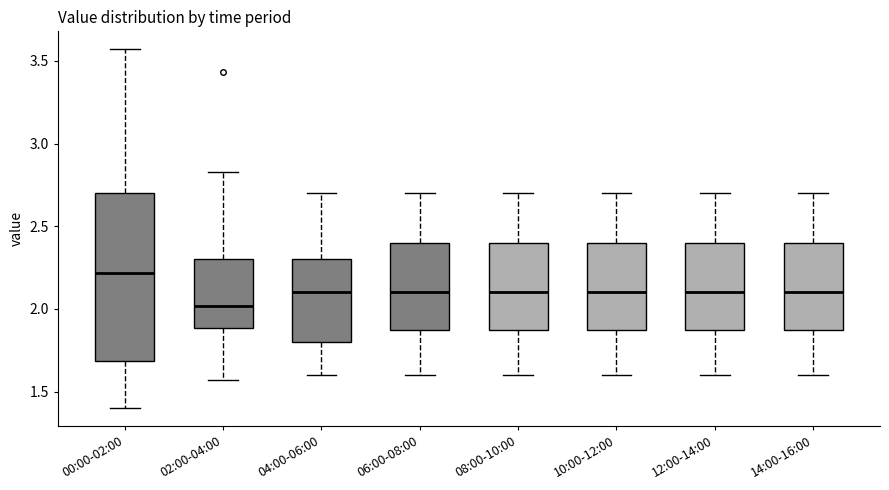

Reading left to right, transcribe this box plot: for each box, give where its median line is, the range the box spans, and where its two whiskers end, as read against the y-axis. The values are not printed on the chart, so give them approximately, as read against the axis.

00:00-02:00: median 2.20, box 1.70 to 2.70, whiskers 1.40 to 3.55
02:00-04:00: median 2.00, box 1.90 to 2.30, whiskers 1.55 to 2.85
04:00-06:00: median 2.10, box 1.80 to 2.30, whiskers 1.60 to 2.70
06:00-08:00: median 2.10, box 1.90 to 2.40, whiskers 1.60 to 2.70
08:00-10:00: median 2.10, box 1.90 to 2.40, whiskers 1.60 to 2.70
10:00-12:00: median 2.10, box 1.90 to 2.40, whiskers 1.60 to 2.70
12:00-14:00: median 2.10, box 1.90 to 2.40, whiskers 1.60 to 2.70
14:00-16:00: median 2.10, box 1.90 to 2.40, whiskers 1.60 to 2.70